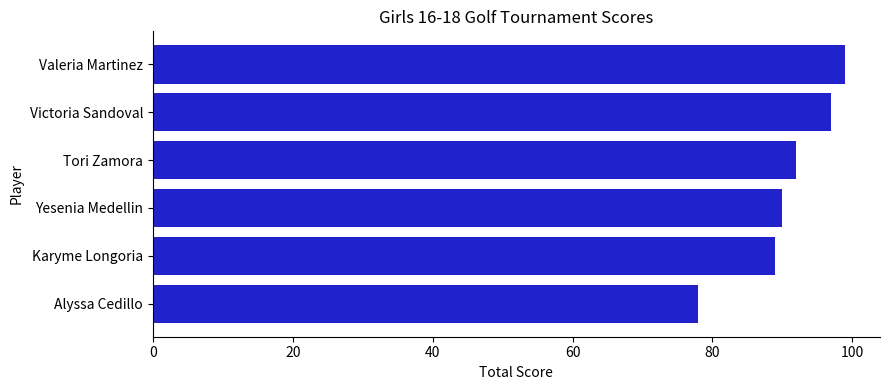

What is the greatest value displayed?

99